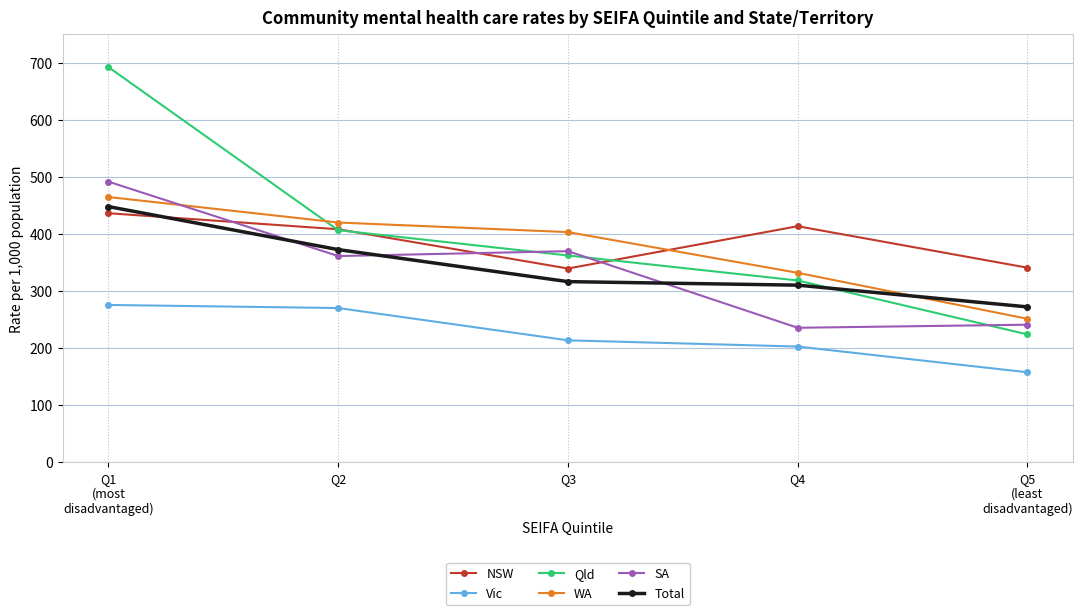

What are all the series names shown in the legend?

NSW, Vic, Qld, WA, SA, Total